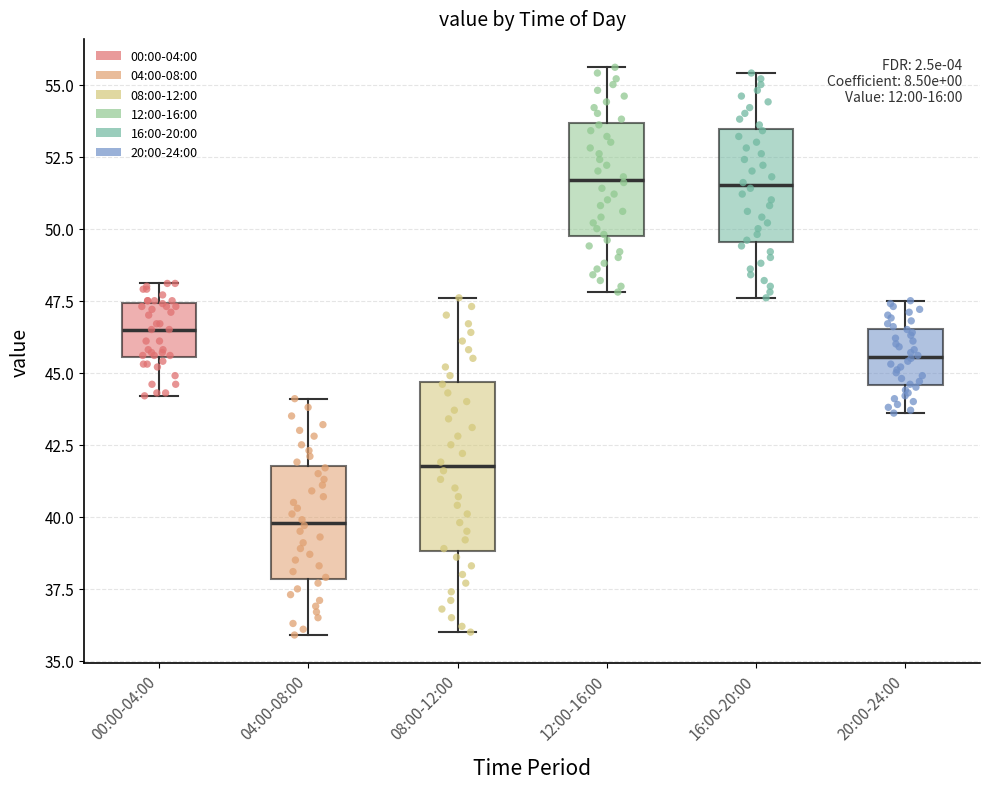

Reading left to right, transcribe this box plot: for each box, give where its median line is, the range the box spans, and where its two whiskers end, as read against the y-axis. The values are not printed on the chart, so give them approximately, as read against the axis.

00:00-04:00: median 46.5, box 45.5 to 47.5, whiskers 44.0 to 48.0
04:00-08:00: median 40.0, box 38.0 to 42.0, whiskers 36.0 to 44.0
08:00-12:00: median 42.0, box 39.0 to 44.5, whiskers 36.0 to 47.5
12:00-16:00: median 51.5, box 50.0 to 53.5, whiskers 48.0 to 55.5
16:00-20:00: median 51.5, box 49.5 to 53.5, whiskers 47.5 to 55.5
20:00-24:00: median 45.5, box 44.5 to 46.5, whiskers 43.5 to 47.5